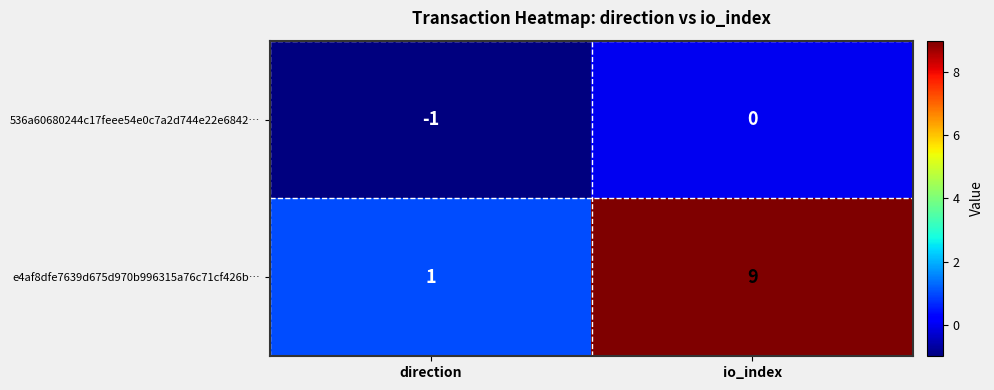

True or false: e4af8dfe7639d675d970b996315a76c71cf426b… has a value of 9 at io_index.

True